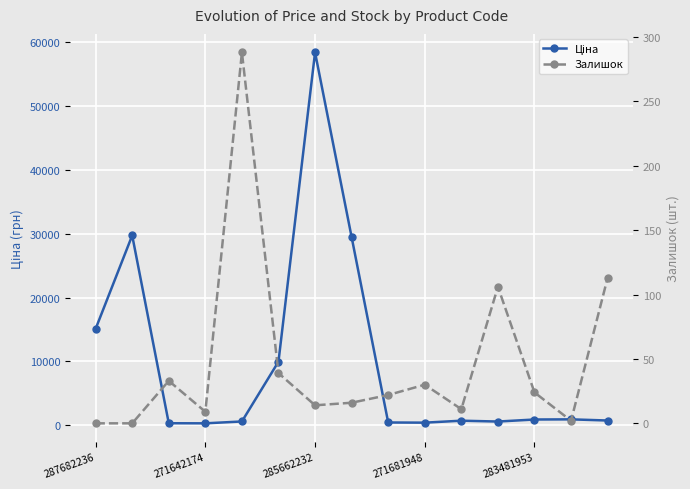

At how many categories does at least one series exceed 27191?

3